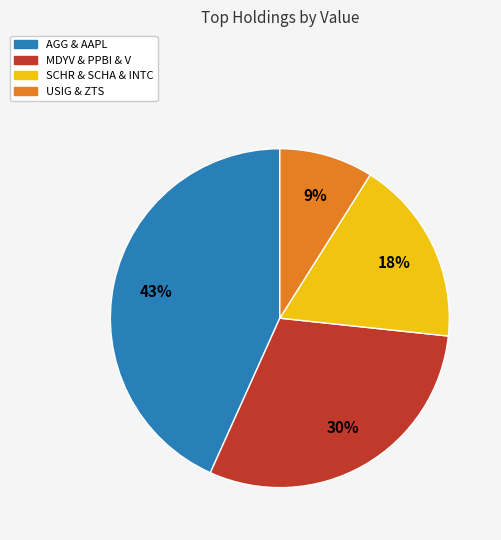

To the nearest percent, what is the average slice percentage?

25%